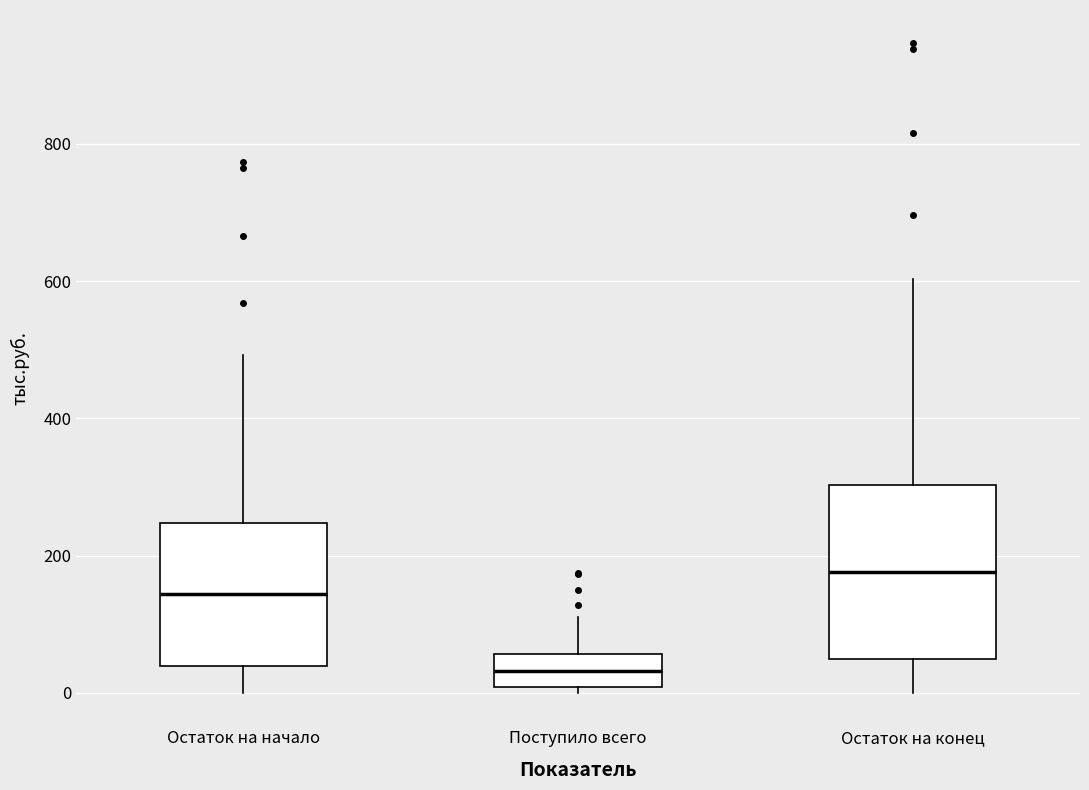

Reading left to right, read every box against the y-axis: the position of its median line, the range the box covers, and the ends of its whiskers. The values are not printed on the chart, so give them approximately, as read against the axis.

Остаток на начало: median 140, box 40 to 240, whiskers 0 to 500
Поступило всего: median 40, box 0 to 60, whiskers 0 (just below the box's lower edge) to 120
Остаток на конец: median 180, box 40 to 300, whiskers 0 to 600